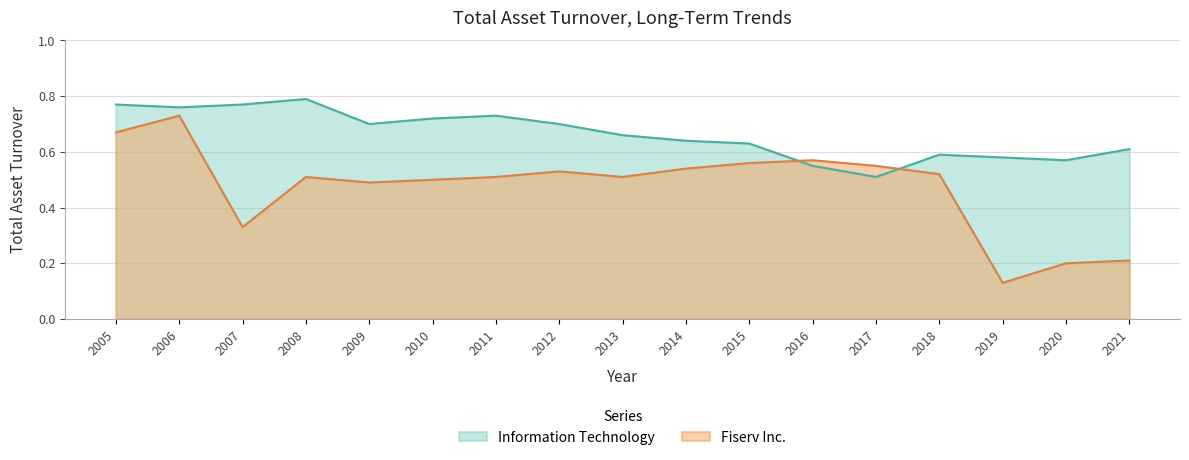

True or false: Information Technology and Fiserv Inc. cross at least once.

True